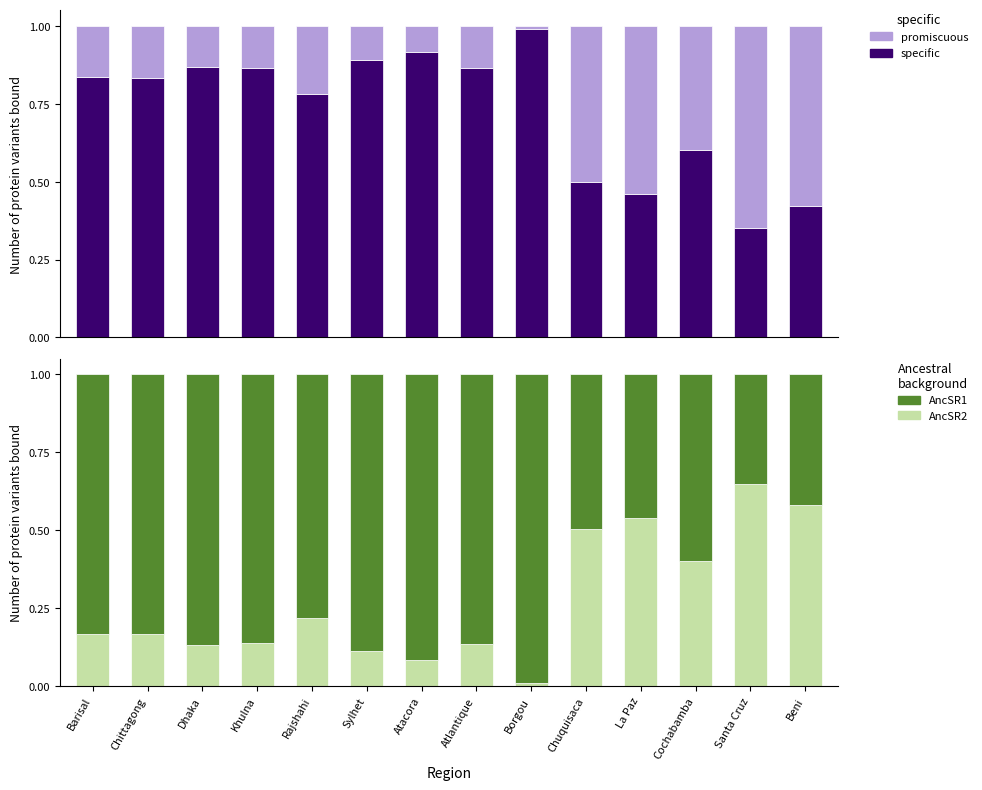

The value of AncSR2 at Atacora is 0.0. True or false?

False